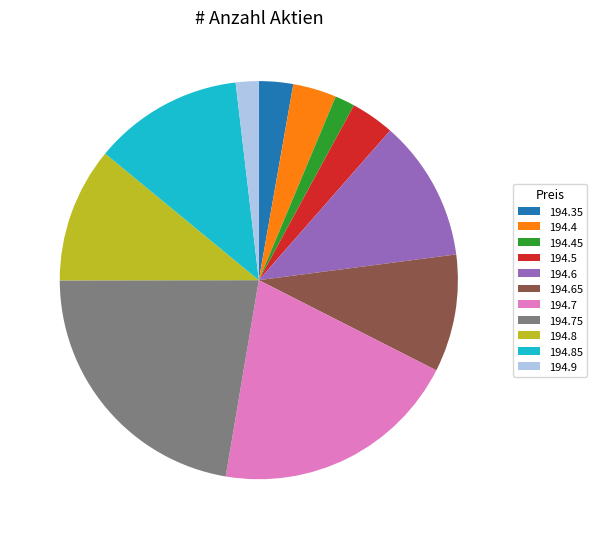

How many slices are in this pie chart?

11